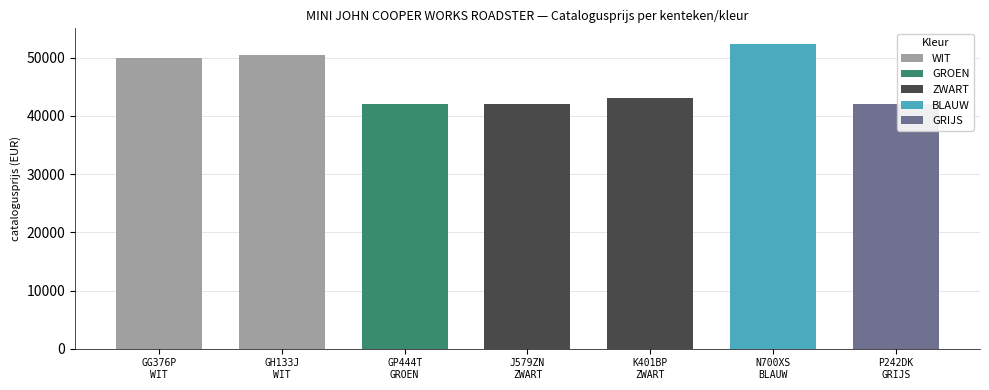

At which label is the value closest to 47219?

GG376P
WIT